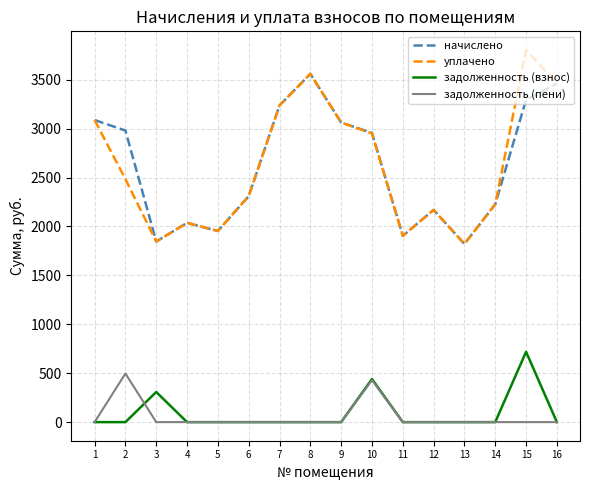

At which category is the sum across all series the highest?

15